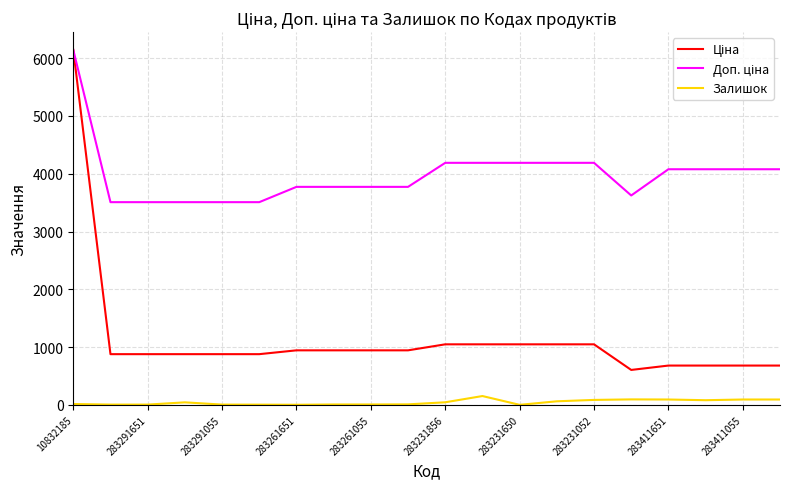

What is the highest value of the Залишок series?

152.0